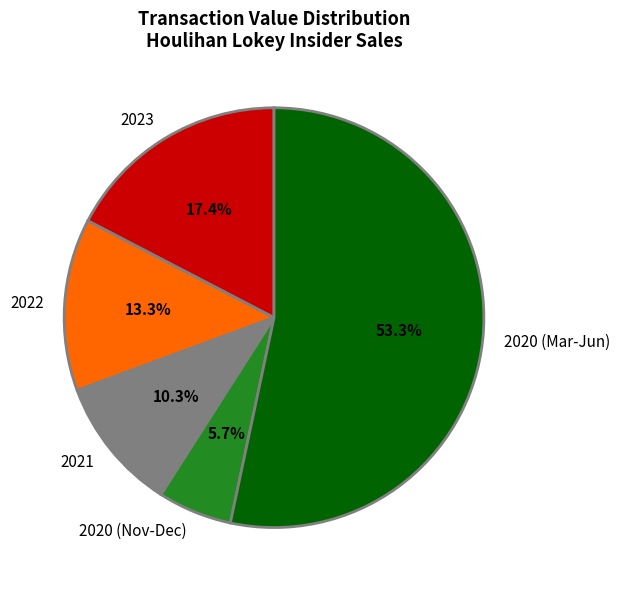

Does any single category account for the majority?

Yes